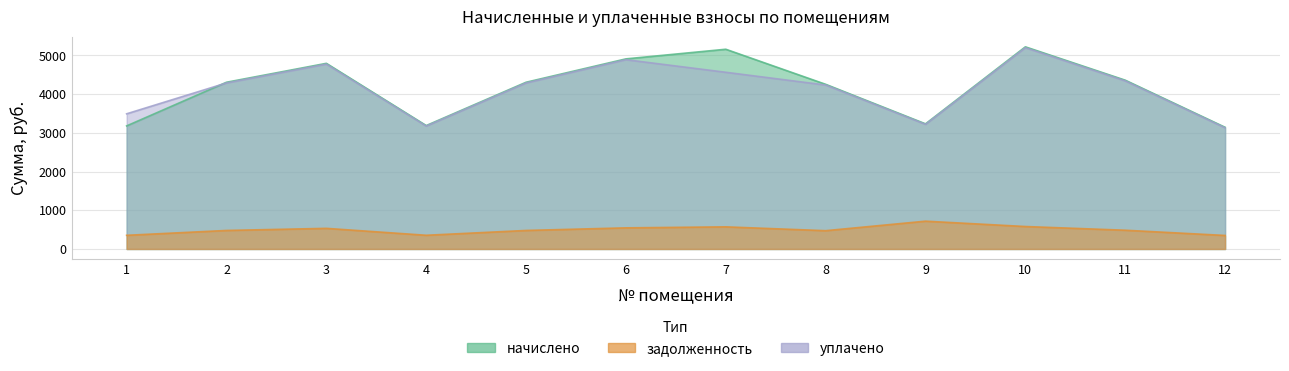

Which has a higher value, 10 or 11?

10